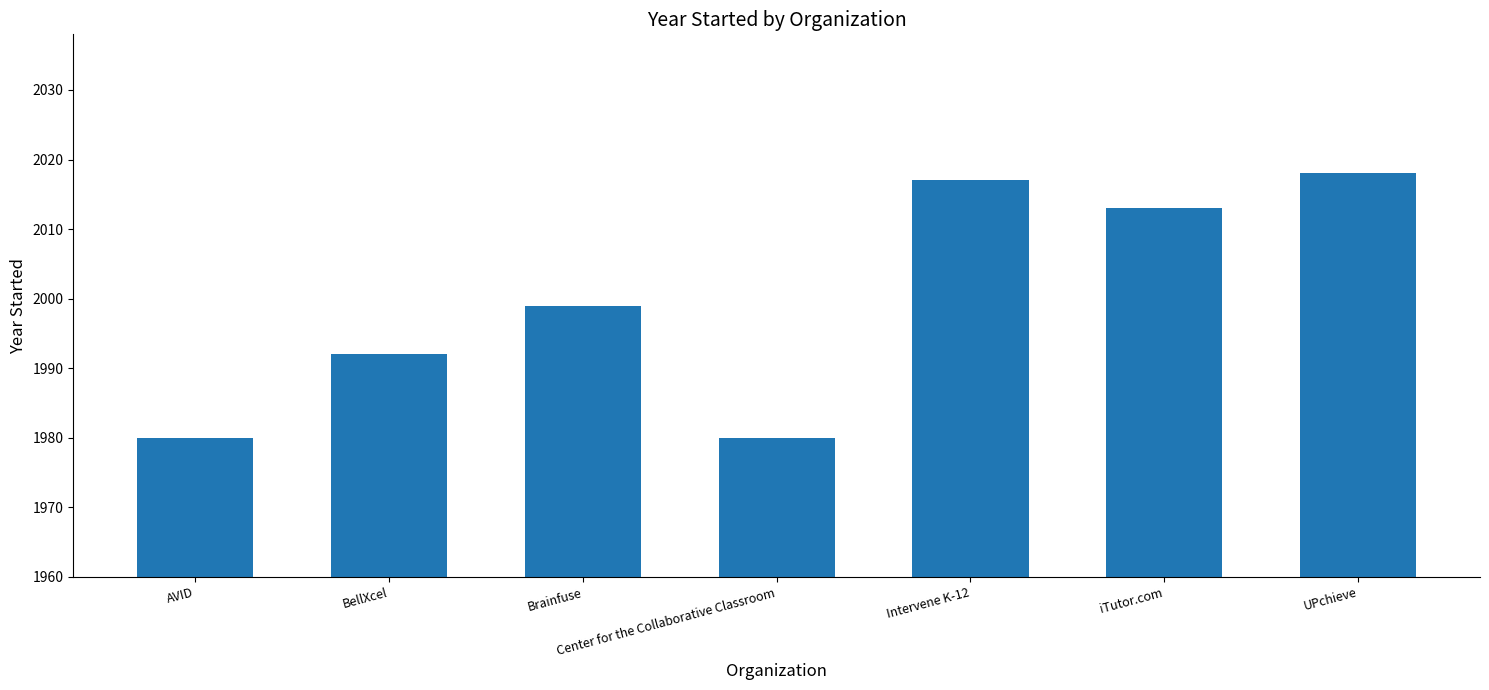

Is it true that the value at UPchieve is 2018?

True